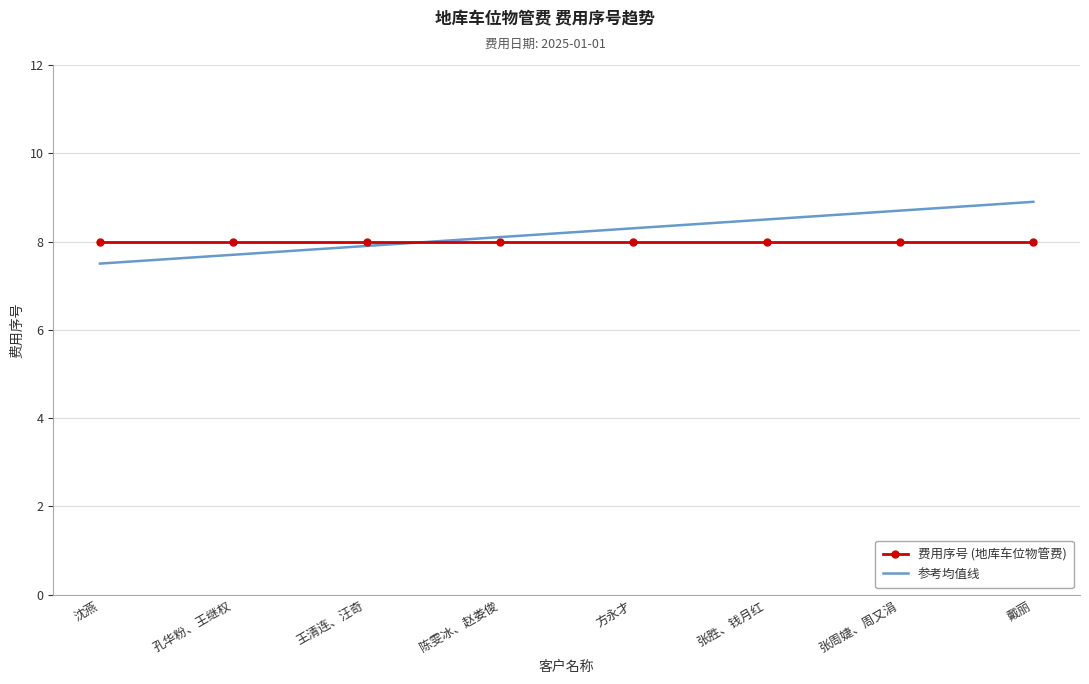

The 费用序号 (地库车位物管费) series shows 8.0 at 方永才. True or false?

True